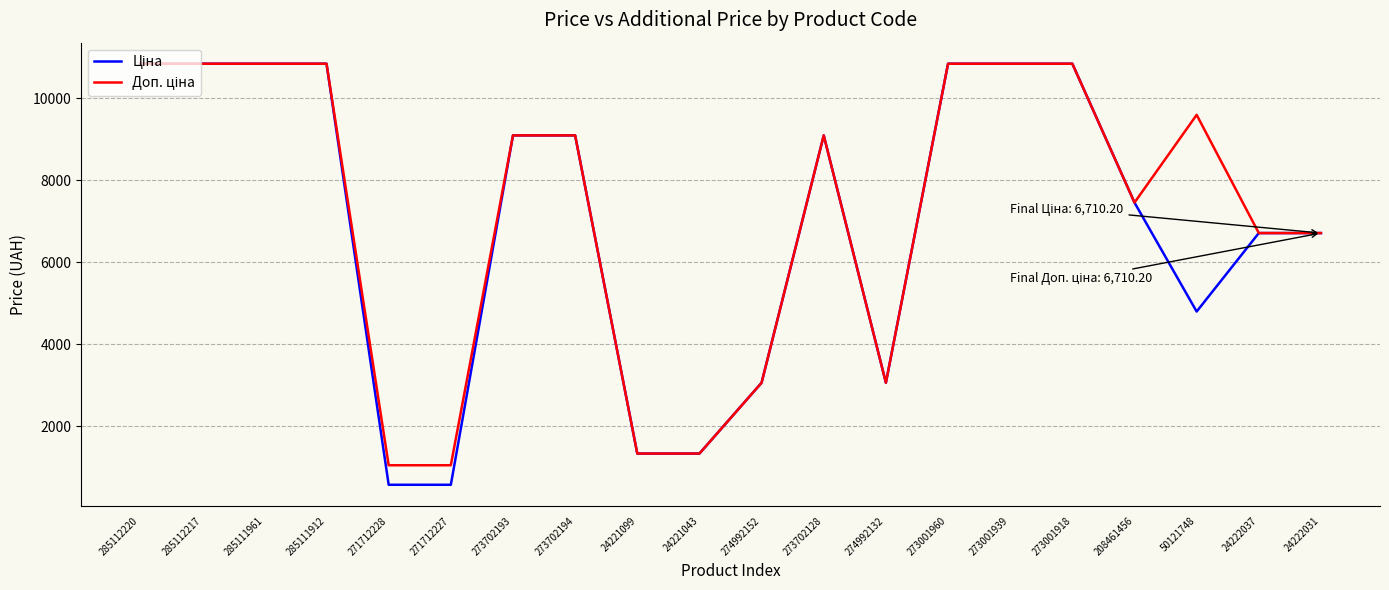

What is the total value across all series at 285112220?

21680.2